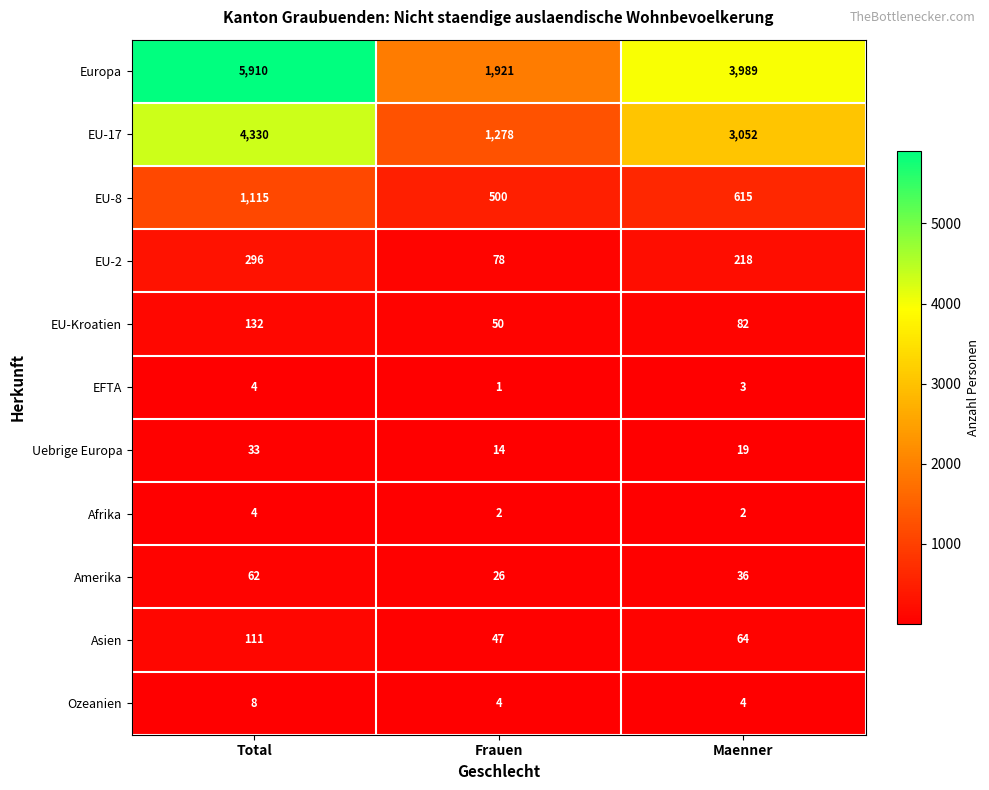

Rank the series at Frauen from lowest to highest value.

EFTA, Afrika, Ozeanien, Uebrige Europa, Amerika, Asien, EU-Kroatien, EU-2, EU-8, EU-17, Europa